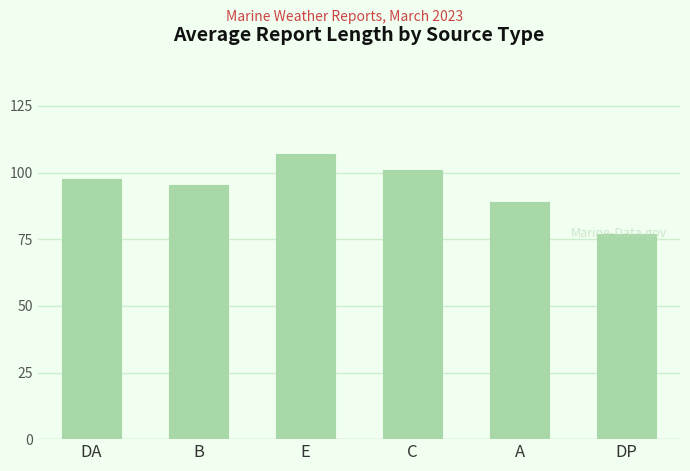

Which has a higher value, B or DP?

B